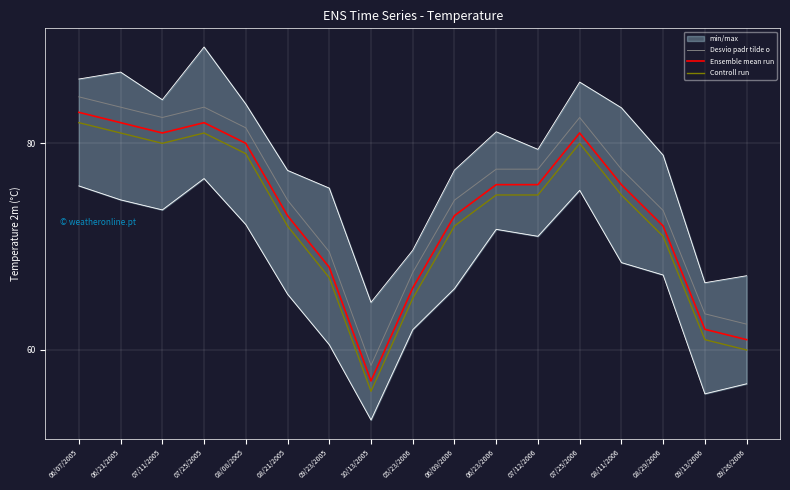

True or false: Desvio padr tilde o and Controll run intersect in this chart.

False